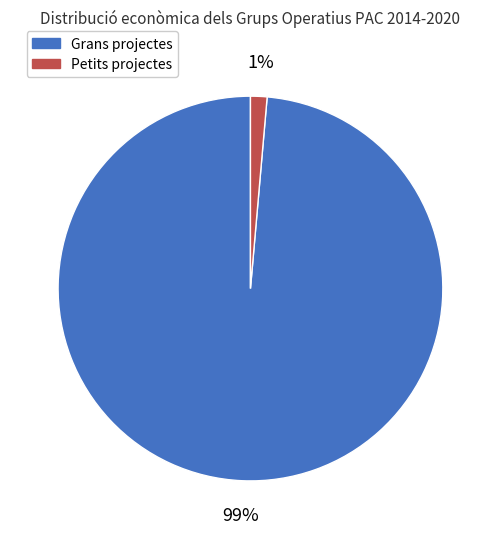

To the nearest percent, what is the average slice percentage?

50%